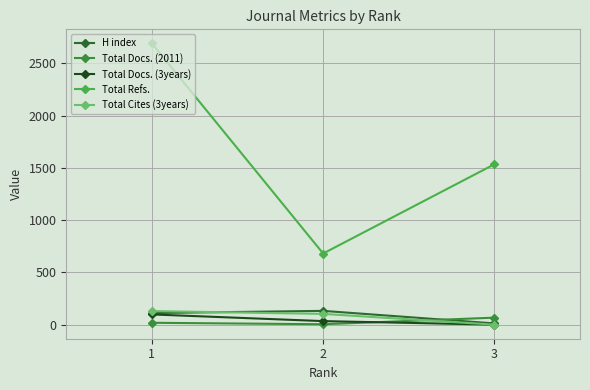

What is the spread (max minus min) of values at 2?

677